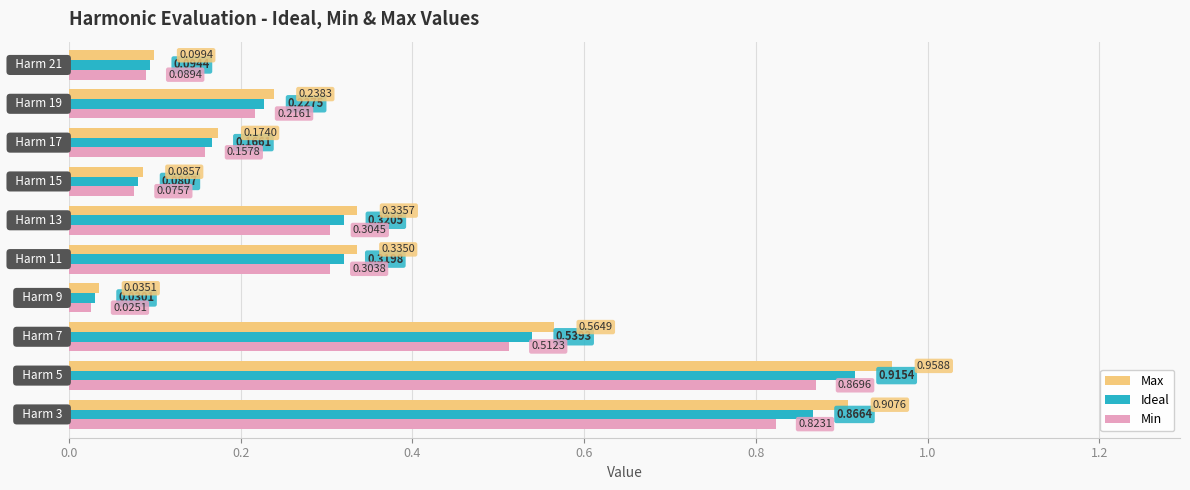

What is the sum of all Ideal values?

3.6